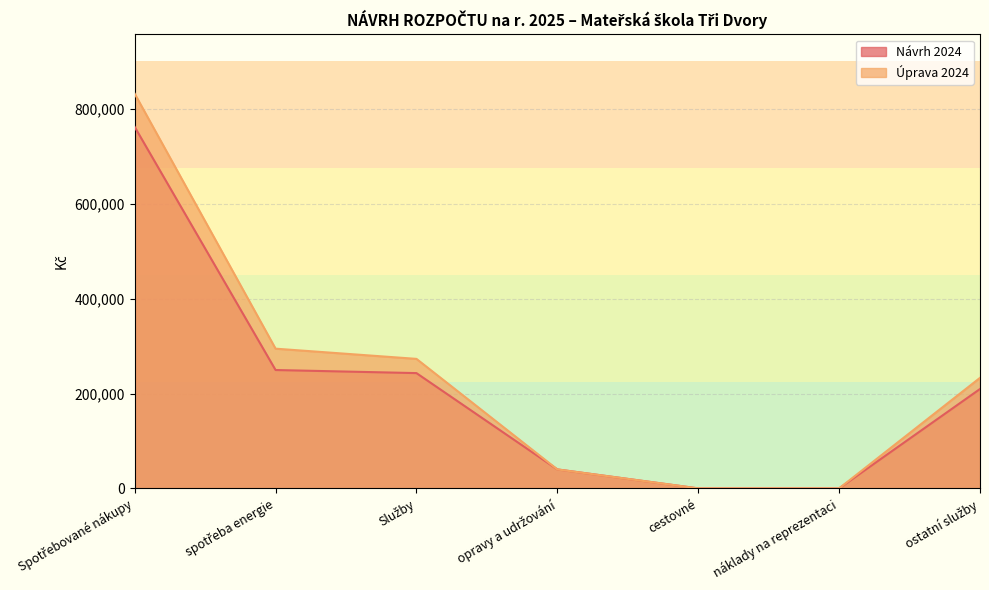

At which category is the sum across all series the highest?

Spotřebované nákupy